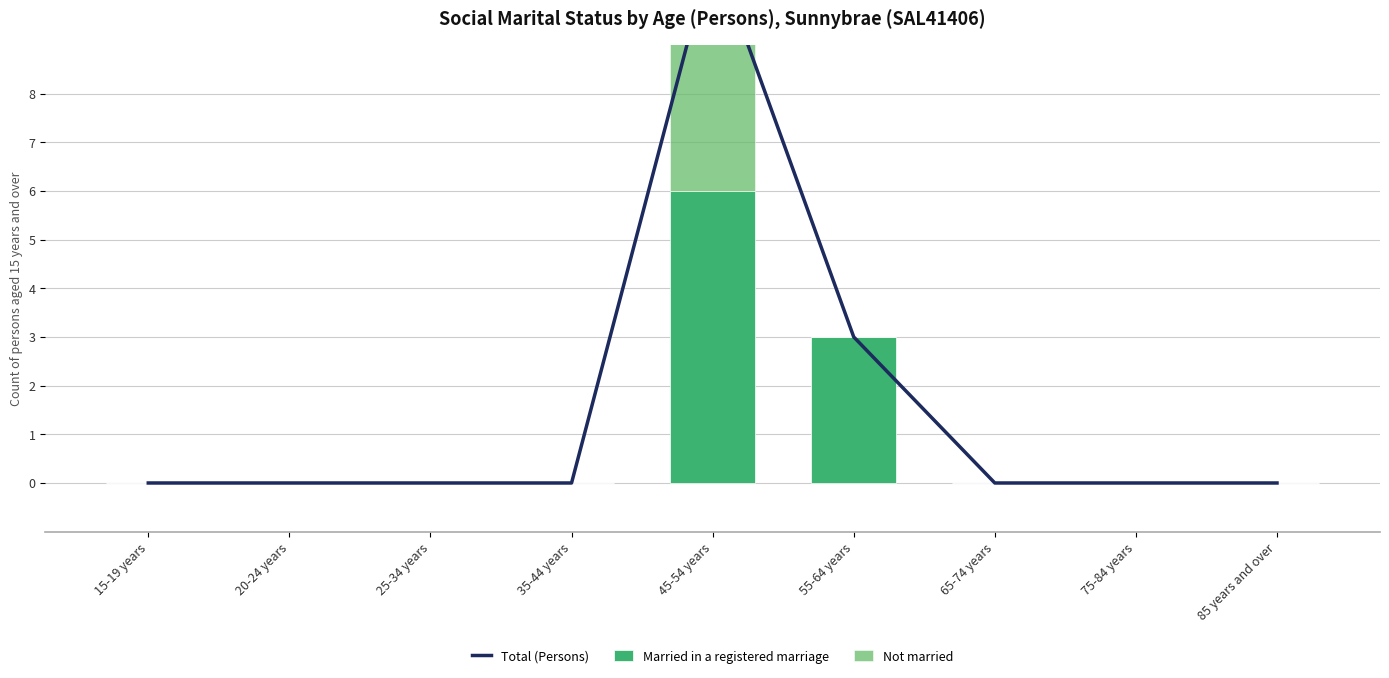

Is it true that Married in a registered marriage equals 10 at 45-54 years?

False